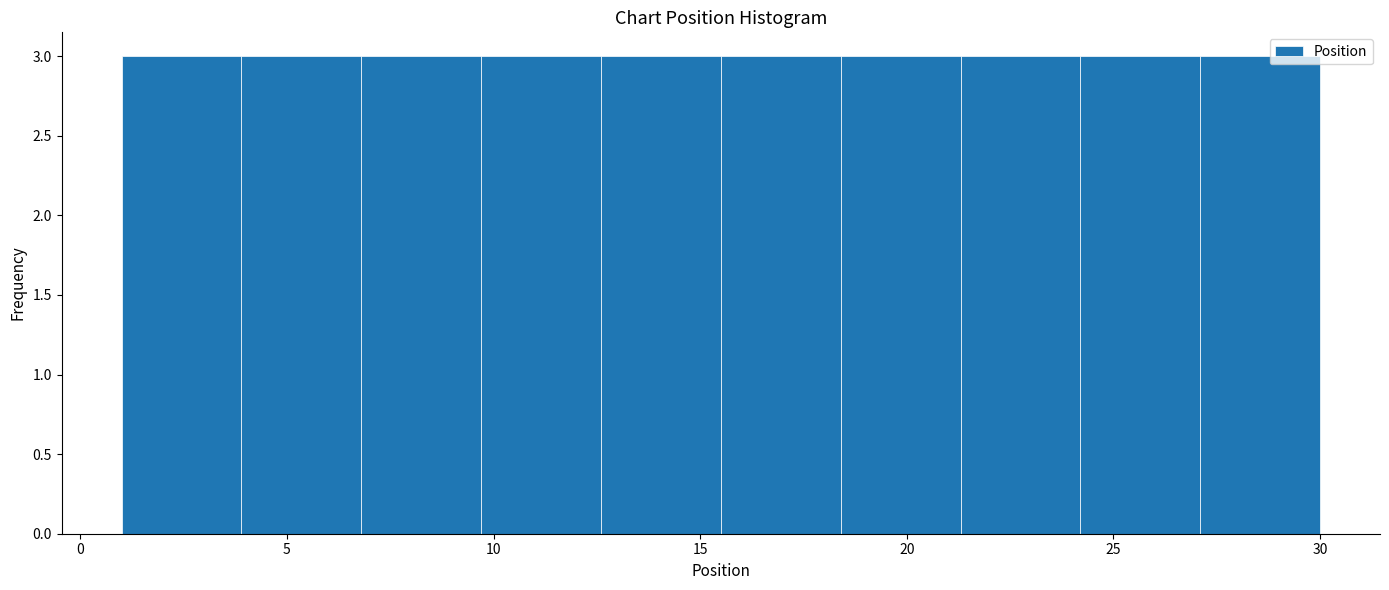

Reading left to right, transcribe this chart: for each bar, give the range it covers on the x-axis and its height. Neither the bar edges nor the heights are printed on the chart, so give them approximately, as read against the axes.

1.0 to 3.9: 3
3.9 to 6.8: 3
6.8 to 9.7: 3
9.7 to 12.6: 3
12.6 to 15.5: 3
15.5 to 18.4: 3
18.4 to 21.3: 3
21.3 to 24.2: 3
24.2 to 27.1: 3
27.1 to 30.0: 3